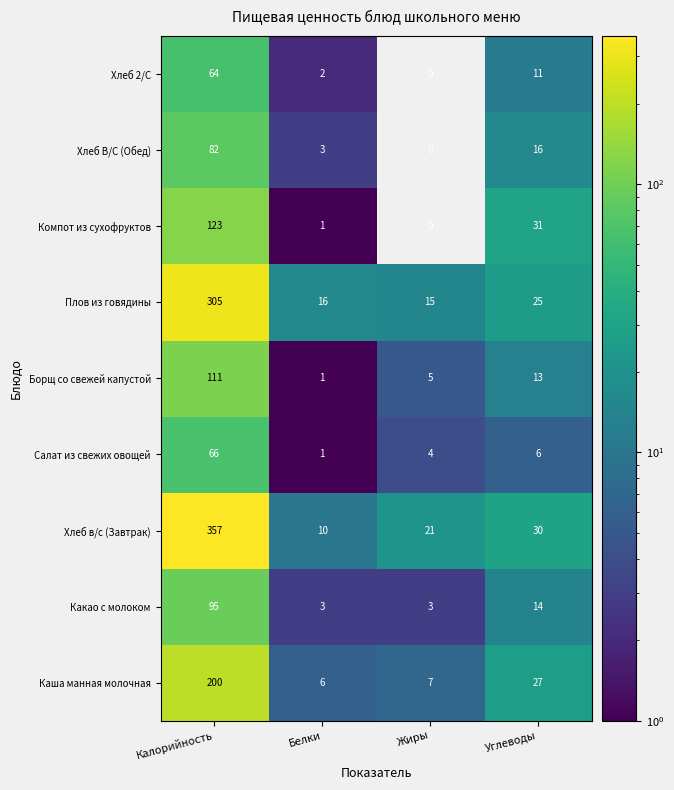

Between Белки and Жиры, which series saw the biggest shift?

Хлеб в/с (Завтрак)